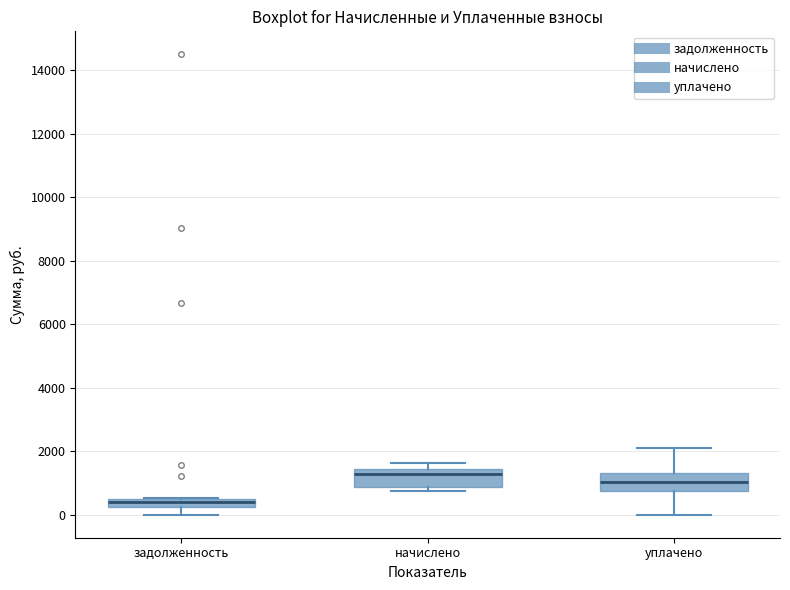

Where is the lower edge of the box for задолженность on the y-axis? The values are not printed on the chart, so give them approximately, as read against the axis.

200